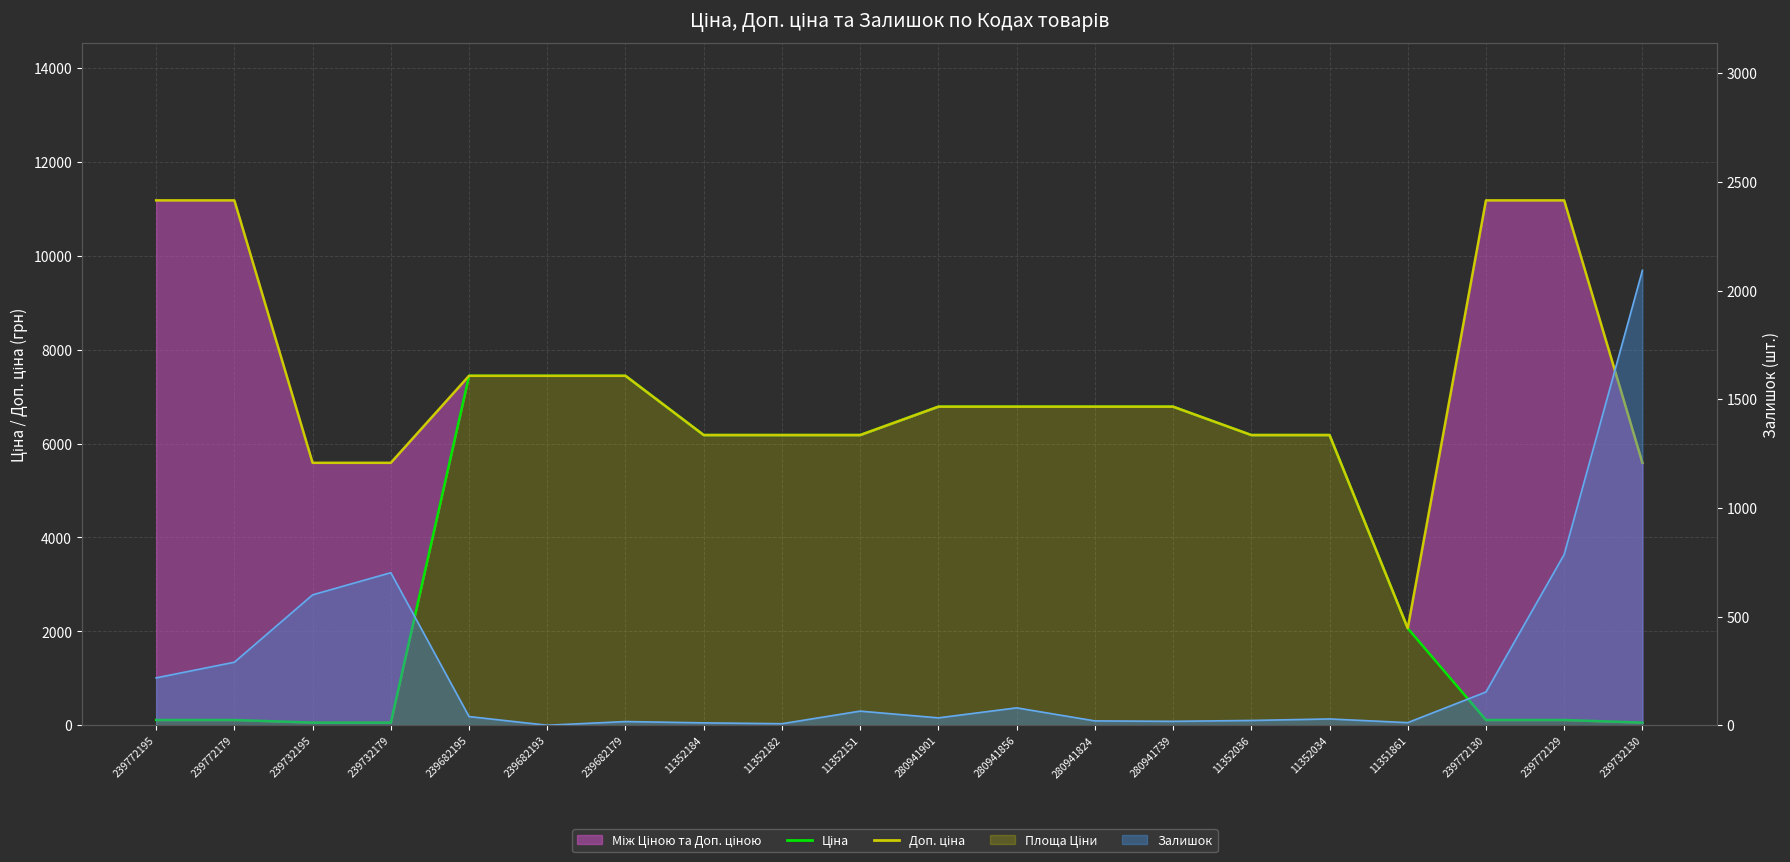

True or false: Доп. ціна has more than 1 interior local peaks.

False